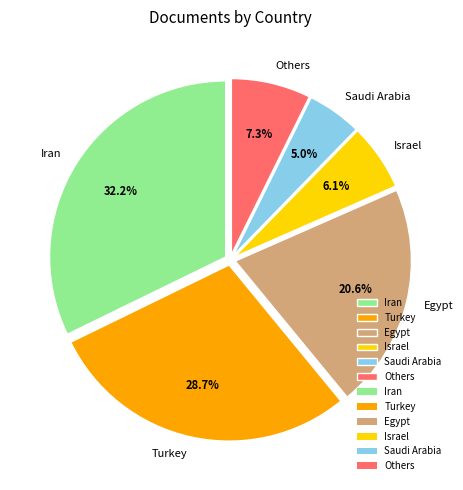

What is the largest slice in the pie chart?

Iran